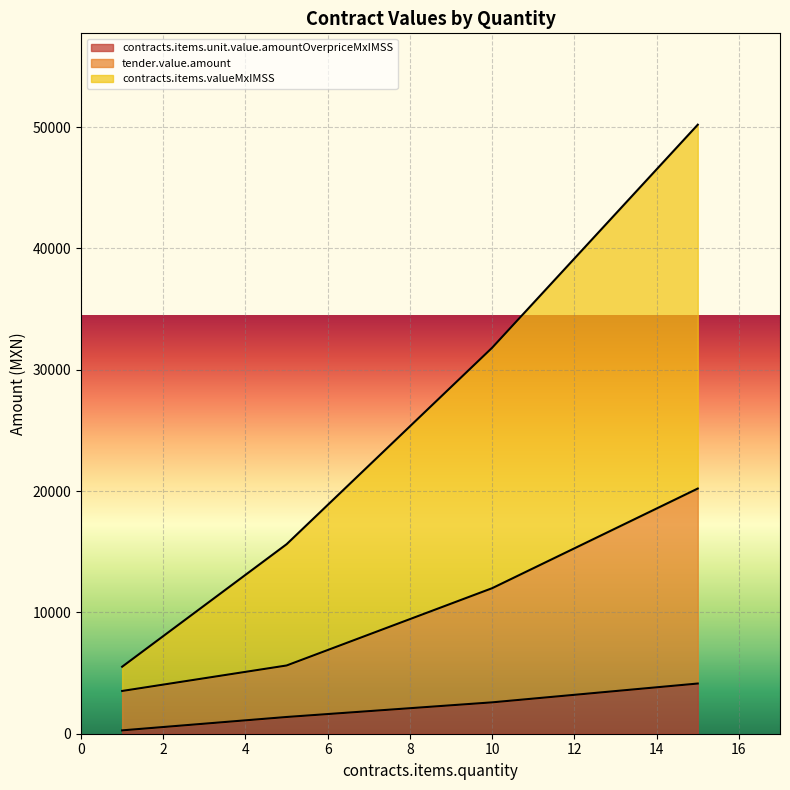

At which label does contracts.items.valueMxIMSS reach its peak?

15